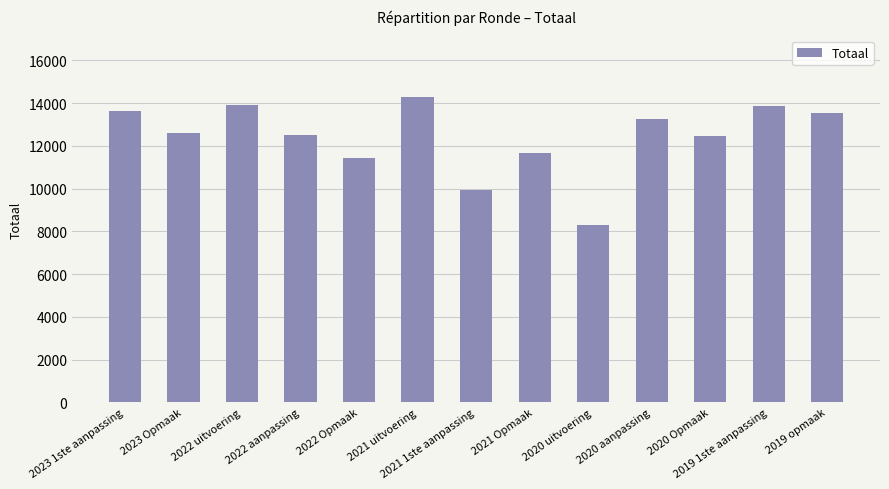

What is the maximum value shown in the chart?

14303